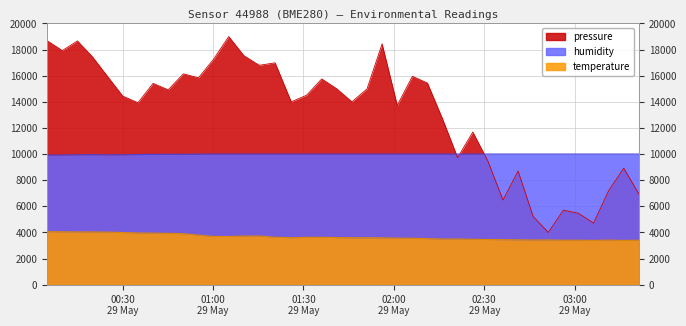

True or false: pressure has a value of 14918.6 at 2023-05-29T00:45:06.

True